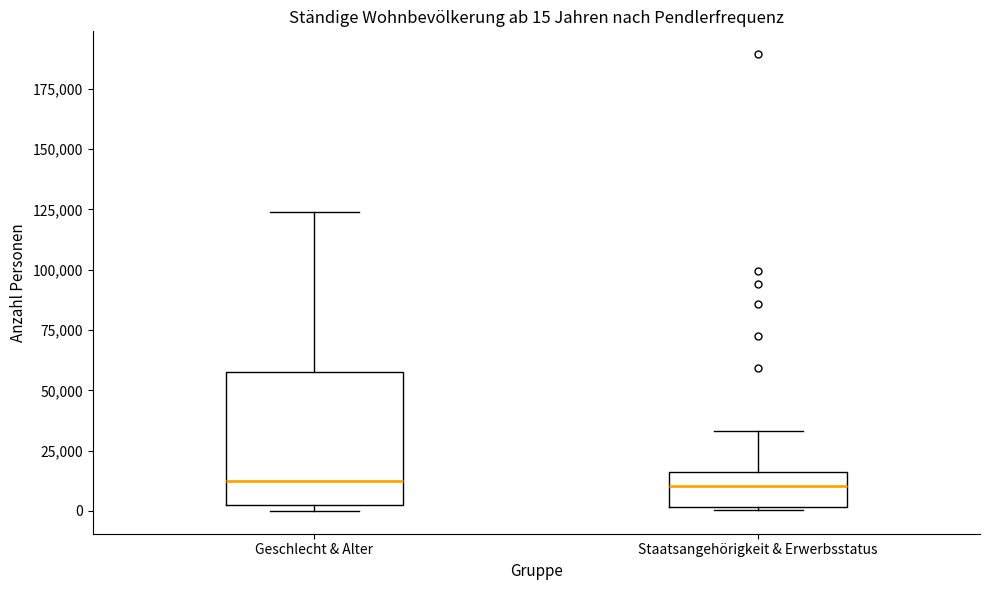

Comparing the boxes themselves (not the whiskers), which one is the tallest?

Geschlecht & Alter